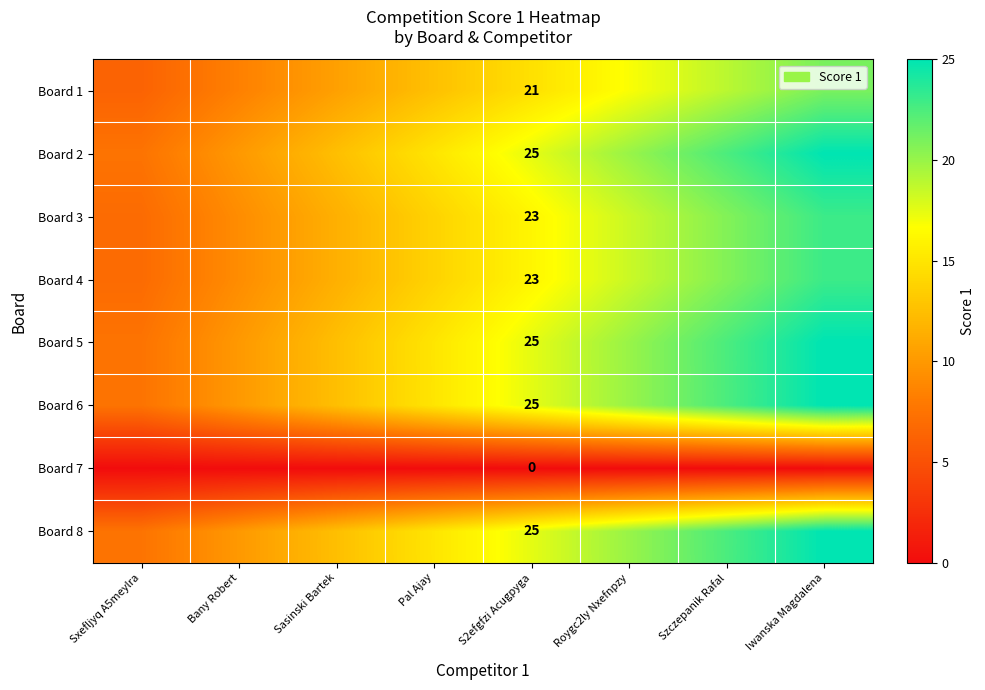

At Szczepanik Rafal, list the series in order from largest to smallest.

Board 2, Board 5, Board 6, Board 8, Board 3, Board 4, Board 1, Board 7